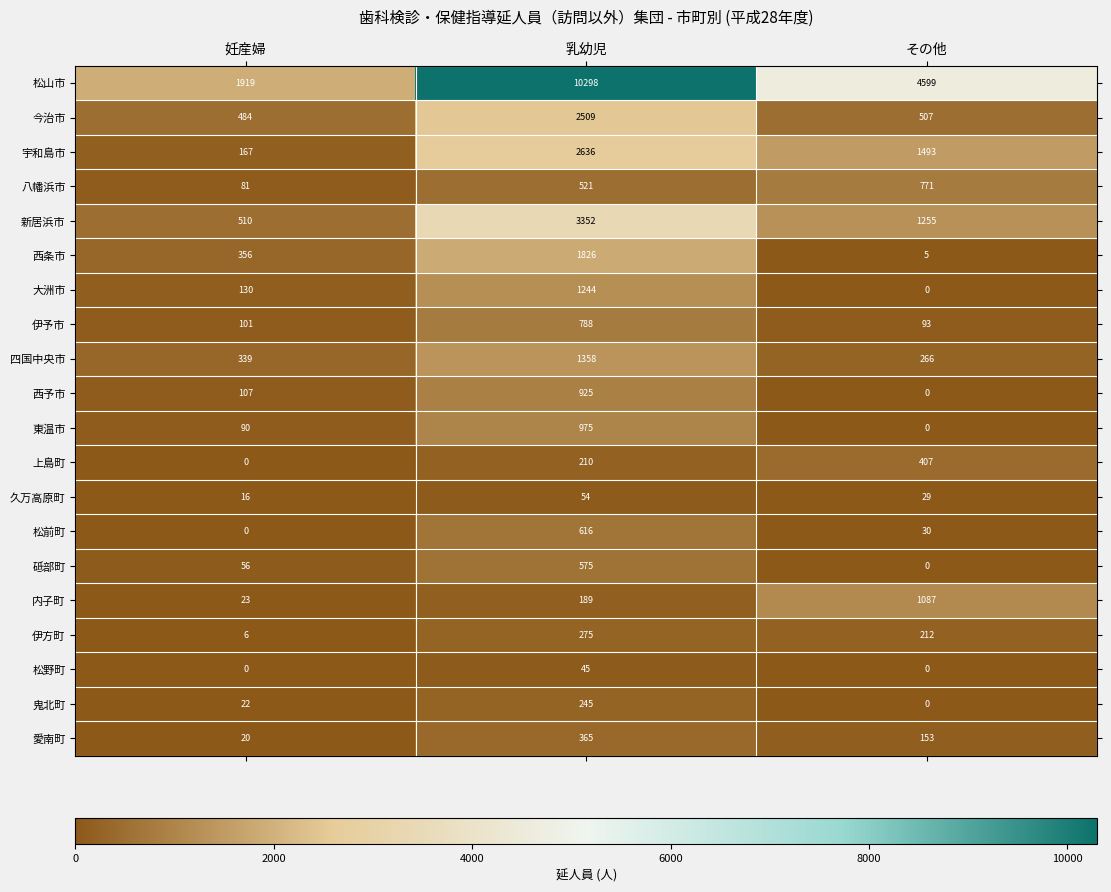

At how many categories does at least one series exceed 9244?

1